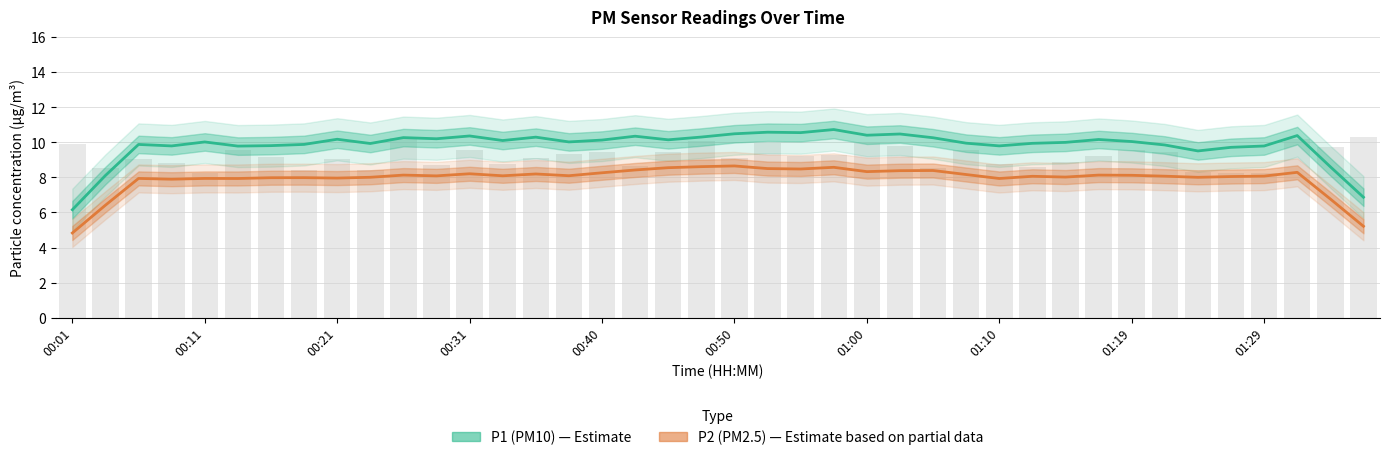

Between 01:07 and 01:27, which series saw the biggest shift?

P1